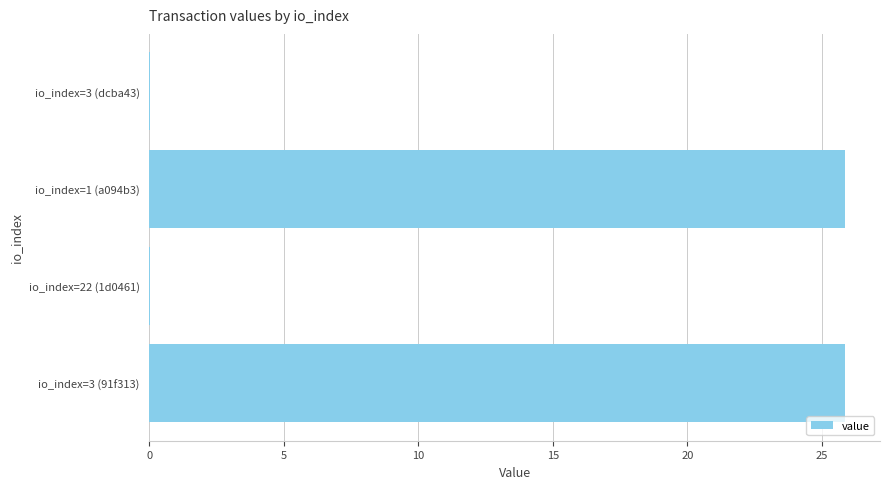

What is the maximum value shown in the chart?

25.9